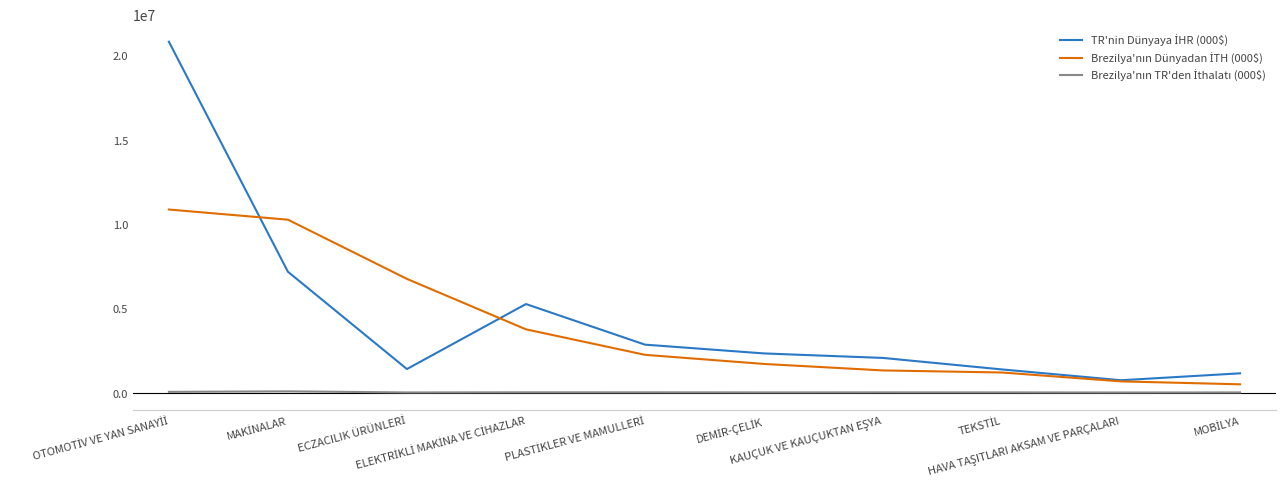

What is the greatest value displayed?

20801851.0